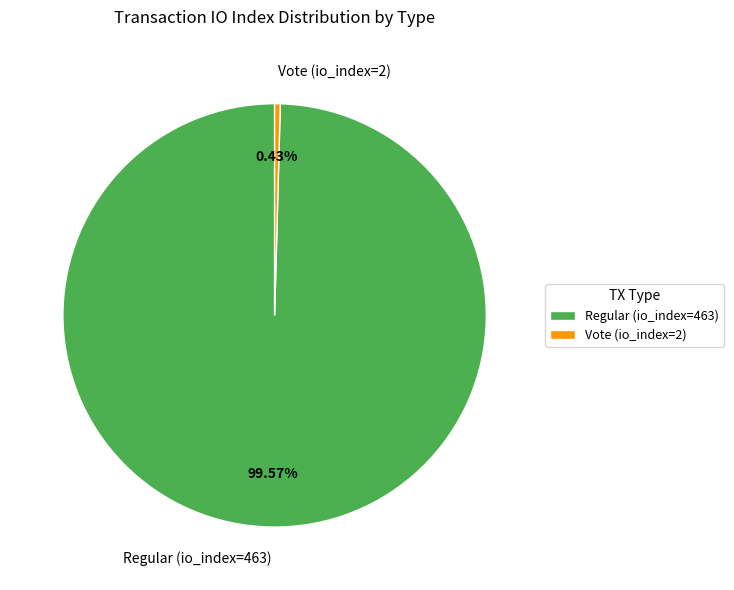

Which slice is the smallest?

Vote (io_index=2)